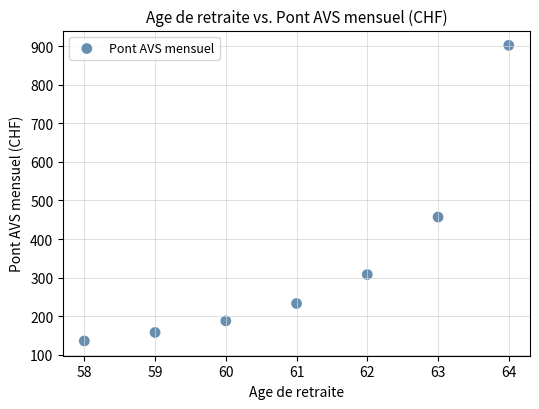

What Y value in the scatter plot is closest to 519?

457